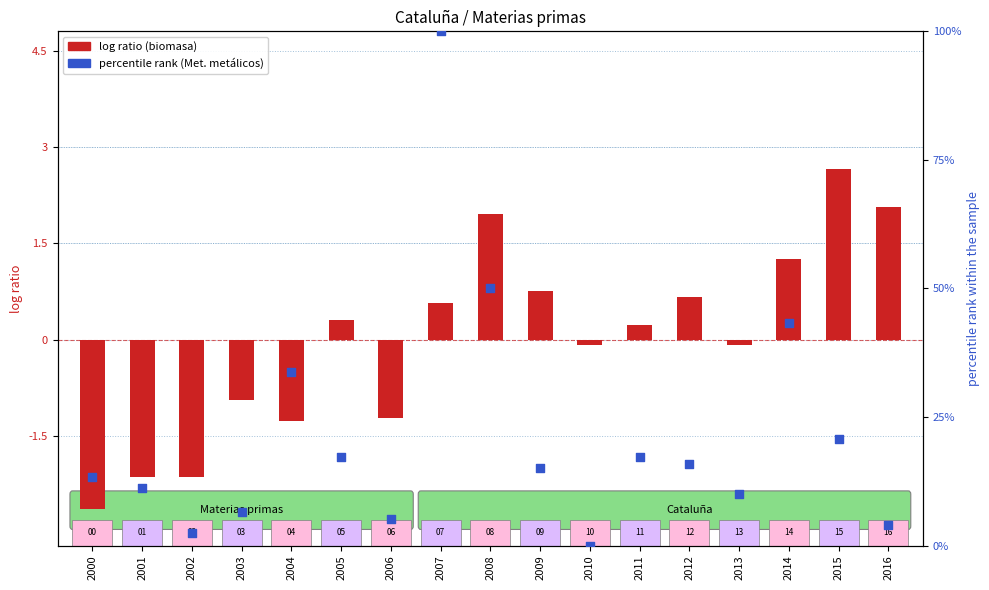

Which series has the largest total across all categories?

percentile rank (Met. metálicos)